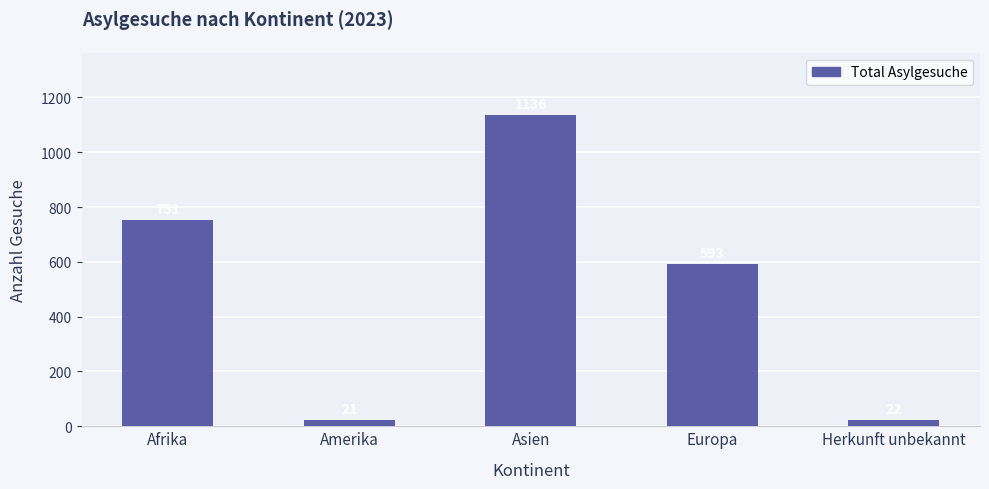

Are the bars grouped side by side (vs. stacked)?

No